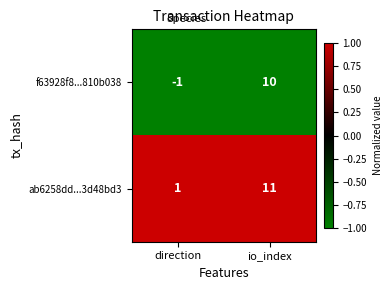

Is it true that f63928f8...810b038 equals 10 at io_index?

True